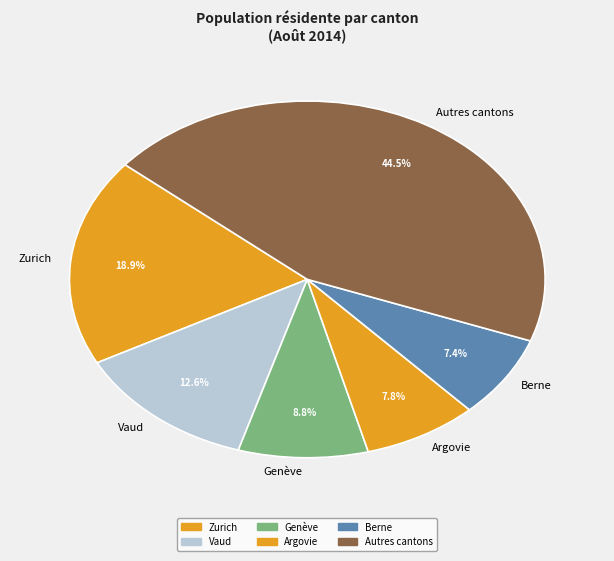

What percentage is the Berne slice, to the nearest percent?

7%